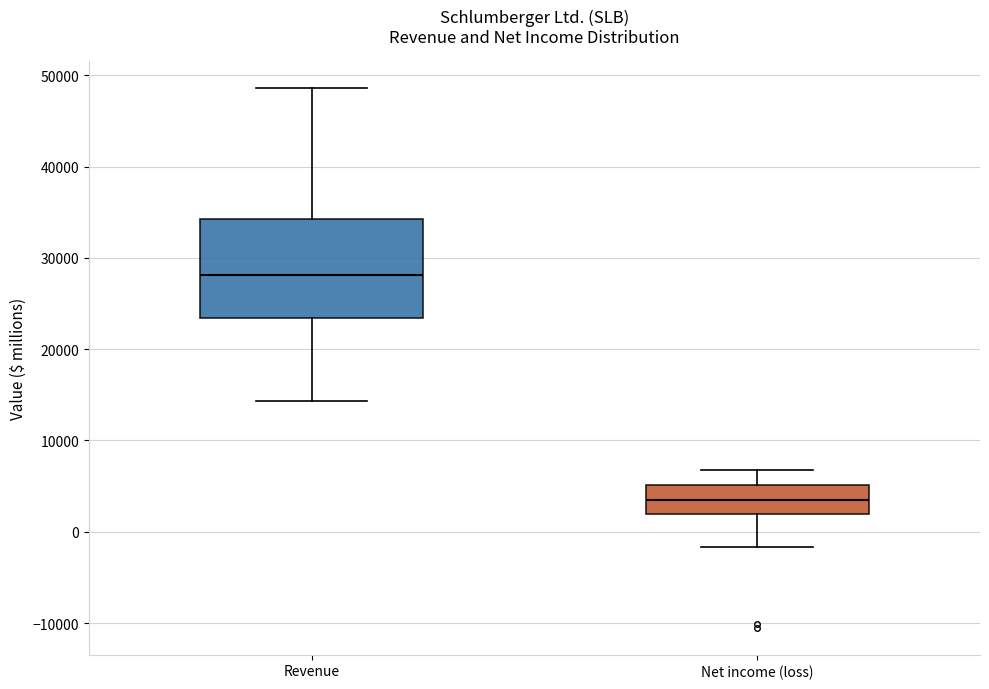

Reading left to right, transcribe this box plot: for each box, give where its median line is, the range the box spans, and where its two whiskers end, as read against the y-axis. The values are not printed on the chart, so give them approximately, as read against the axis.

Revenue: median 28000, box 23000 to 34000, whiskers 14000 to 49000
Net income (loss): median 3000, box 2000 to 5000, whiskers -2000 to 7000